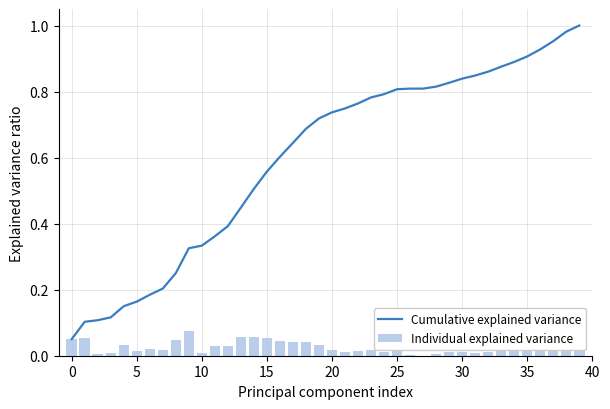

How many groups of bars are there?

40